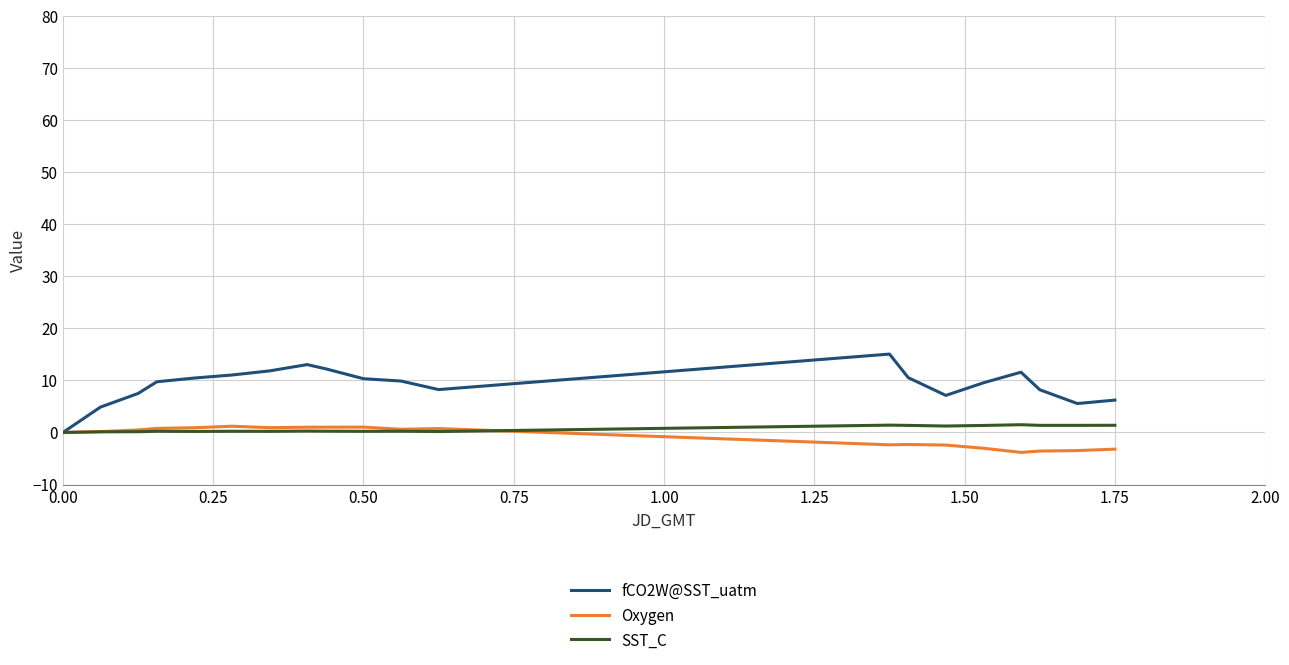

What is the greatest value displayed?

15.1